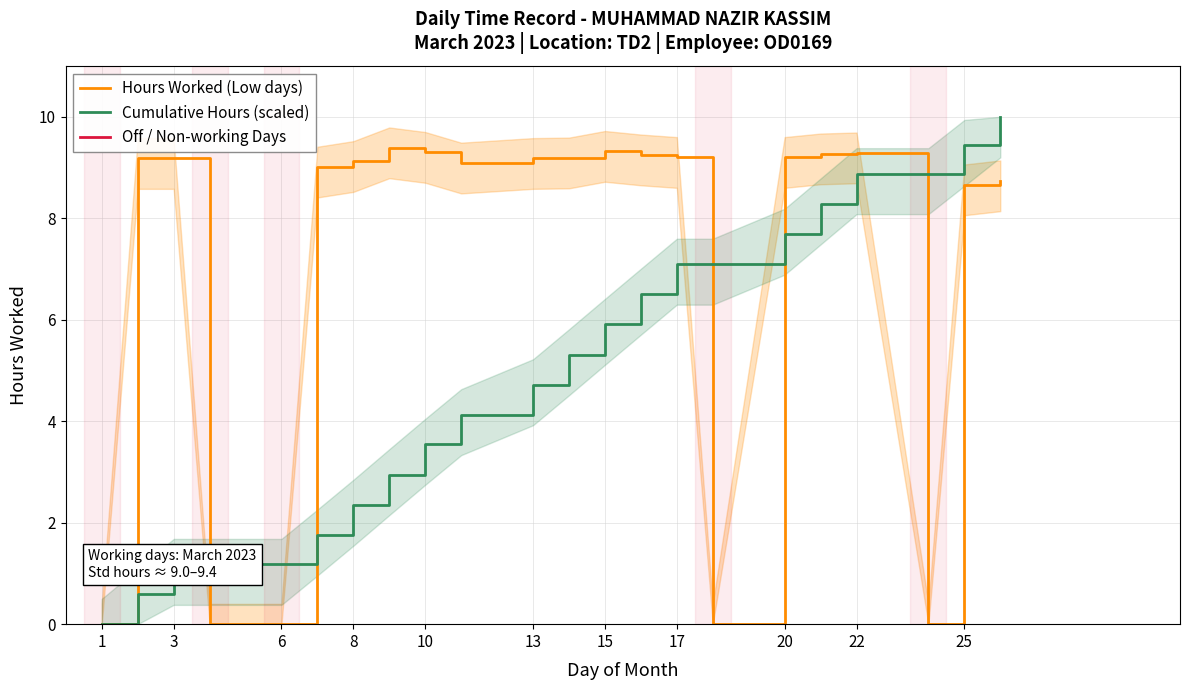

What value does the Cumulative Hours (scaled) series have at 17?

7.1